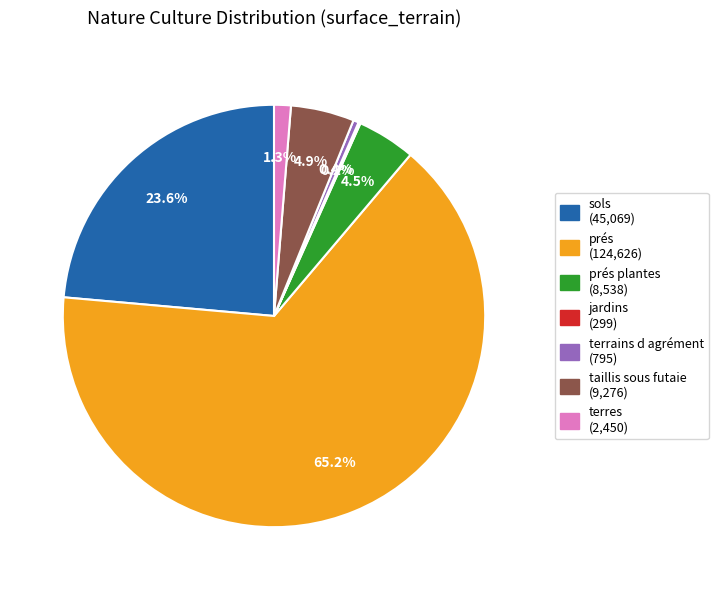

What is the ratio of the value at prés plantes (8,538) to the value at terres (2,450)?

3.5